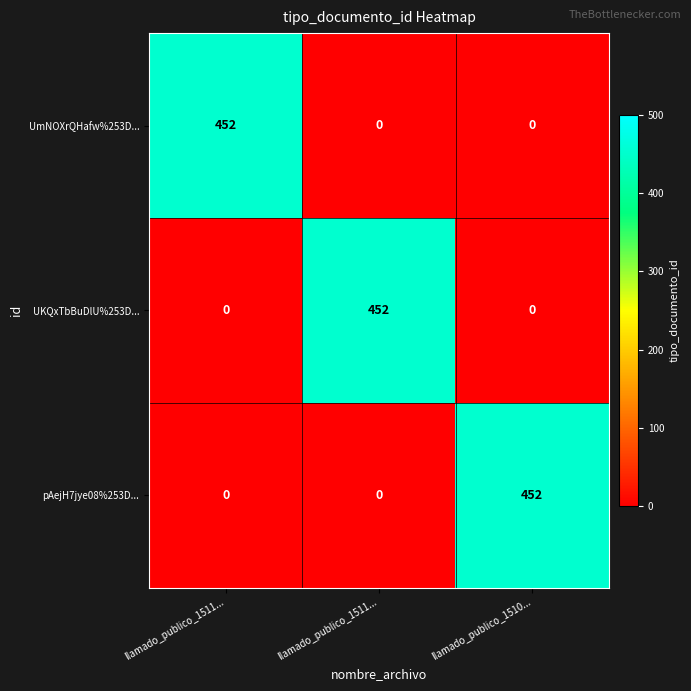

What is the total value across all series at llamado_publico_1510...?

452